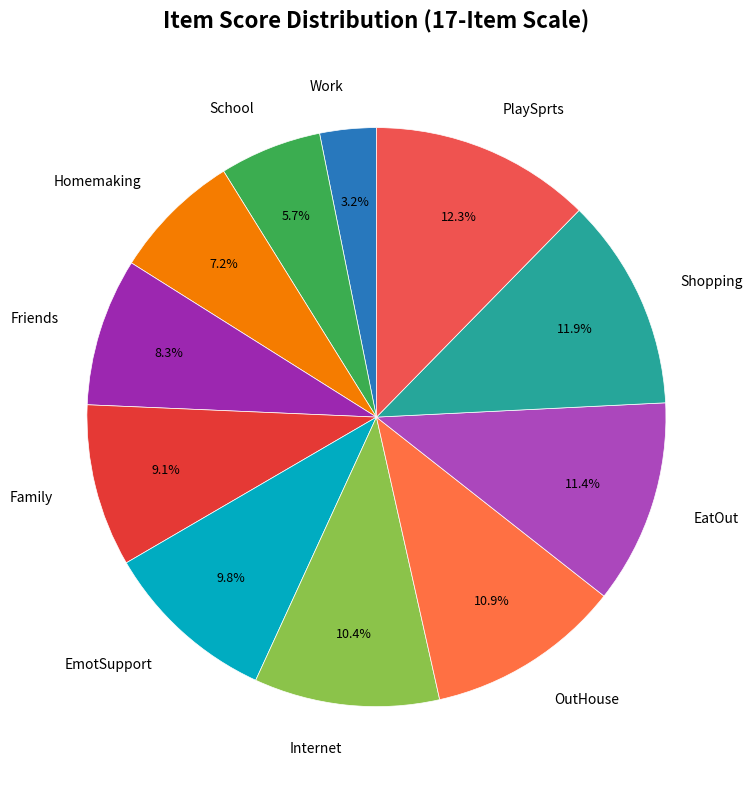

To the nearest percent, what is the average slice percentage?

9%